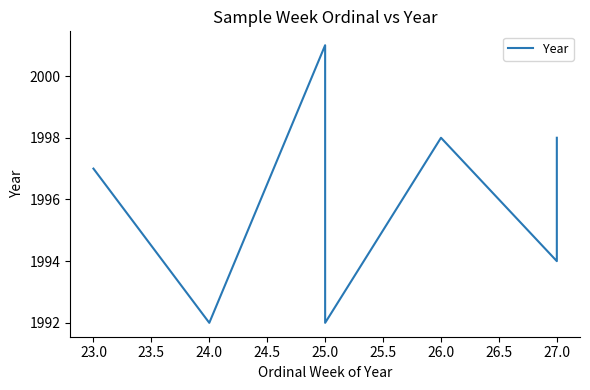

Is this an area chart (filled region under the line)?

No